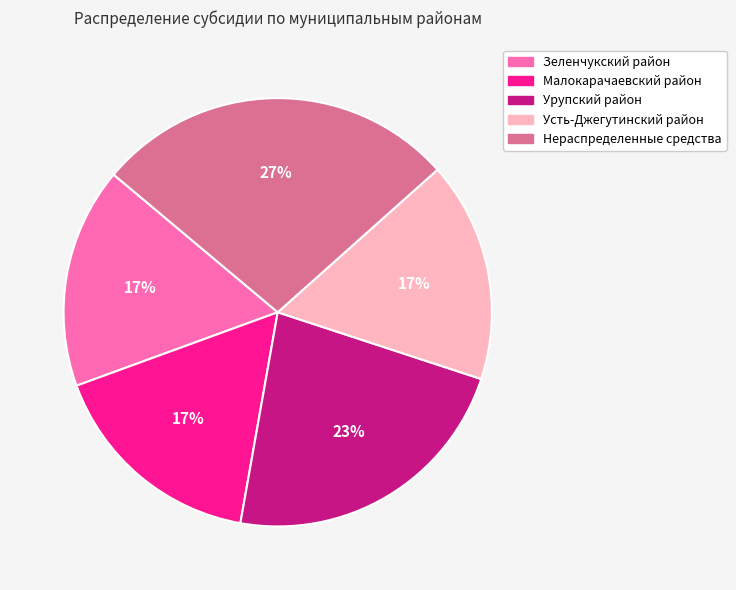

Does any single category account for the majority?

No